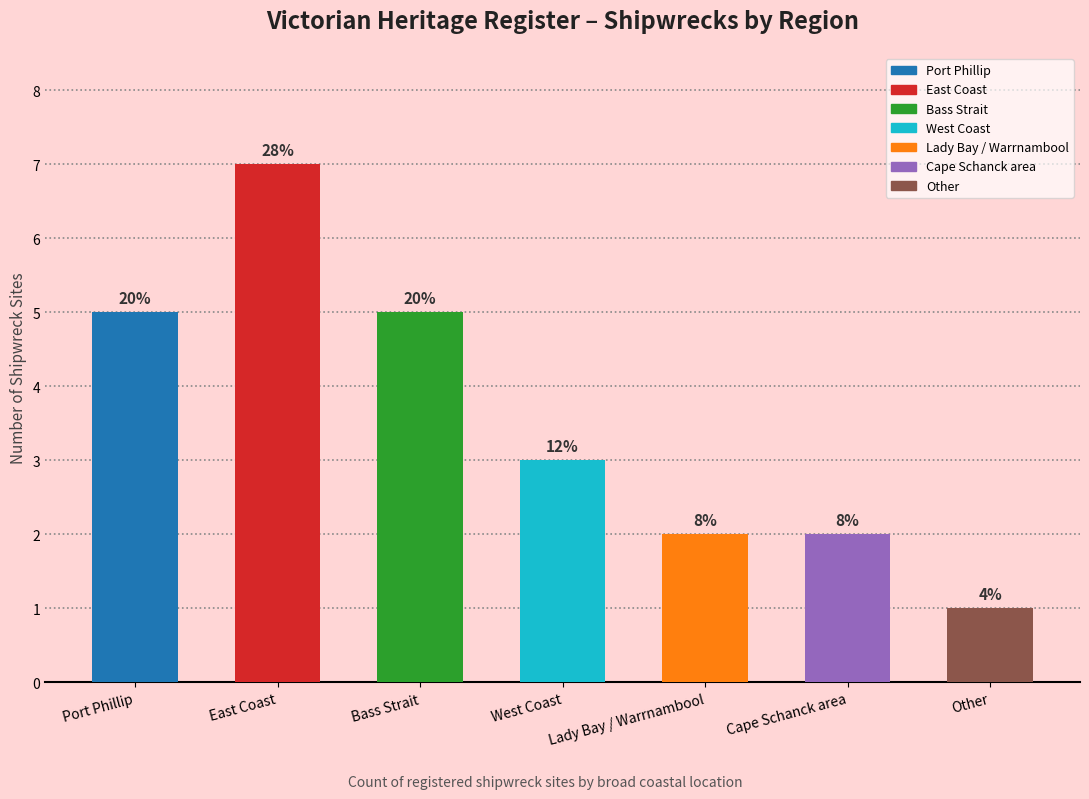

What is the difference between the maximum and minimum values in the Lady Bay / Other series?

1